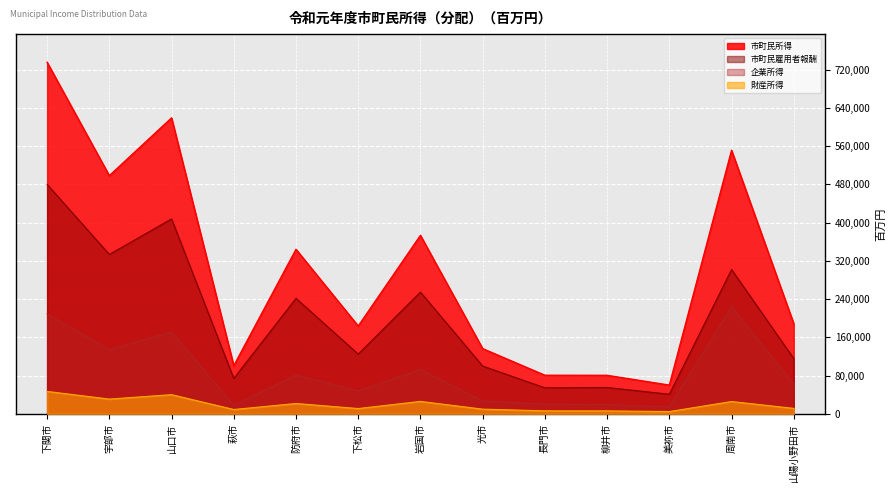

True or false: 賃金・俸給 and 市町民雇用者報酬 cross at least once.

False